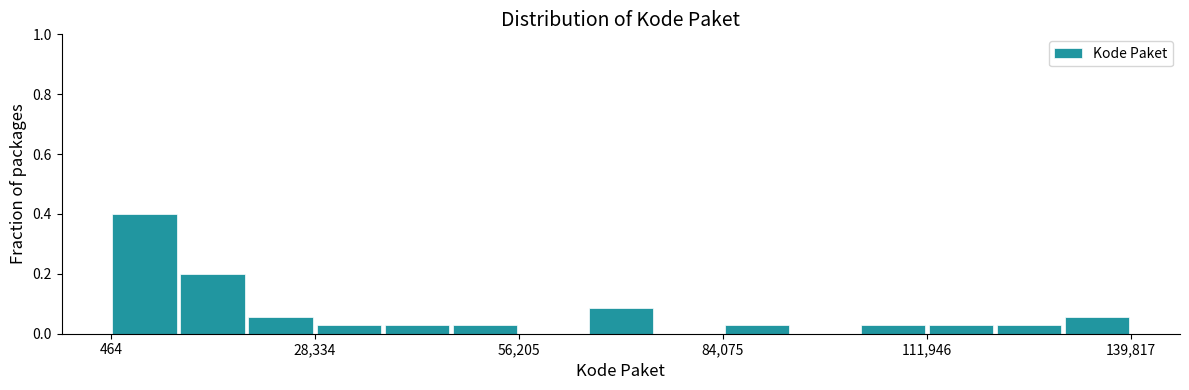

Read against the x-axis, roughly where is the centre of the tallest bar?

5000